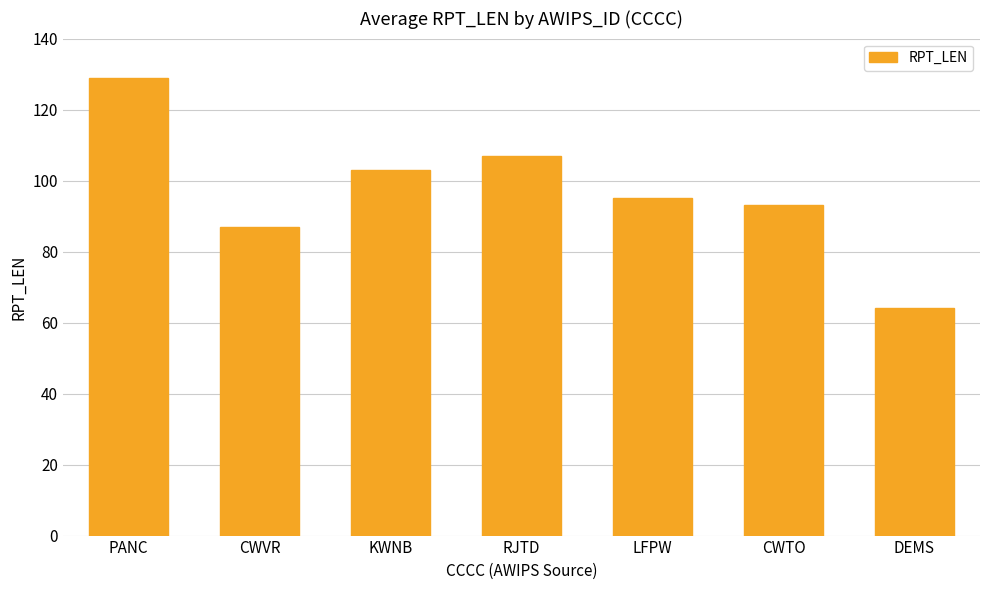

Approximately how many times larger is the value at KWNB compared to PANC?

0.8